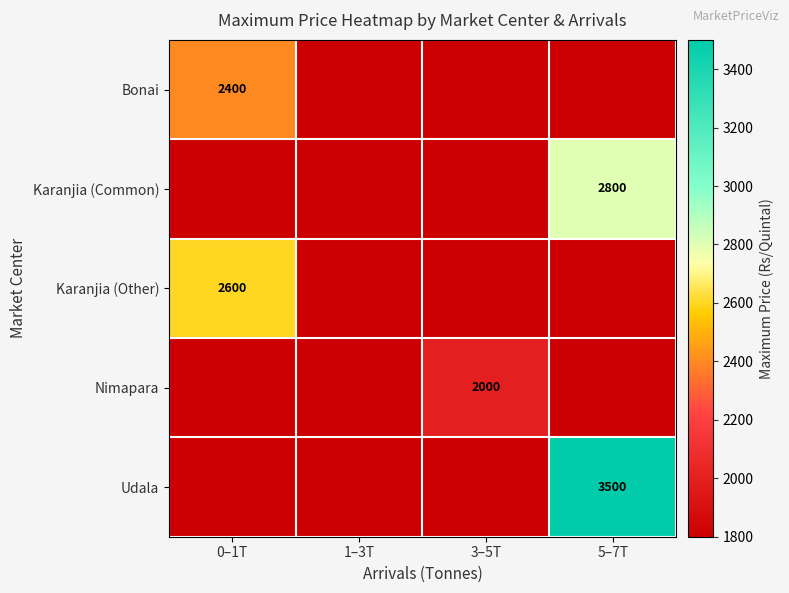

Is it true that Karanjia (Common) equals 2800 at 5–7T?

True